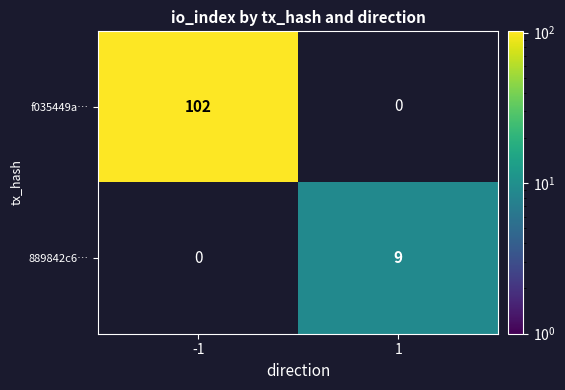

At how many categories does at least one series exceed 52?

1